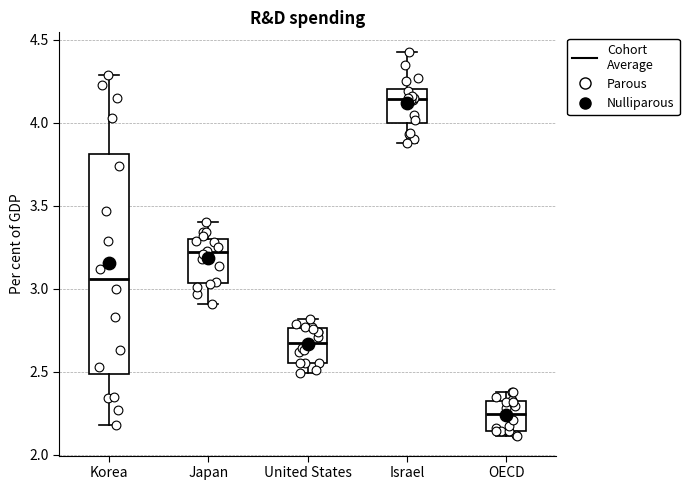

Where does the lower whisker of the box for Korea end on the y-axis? The values are not printed on the chart, so give them approximately, as read against the axis.

2.20